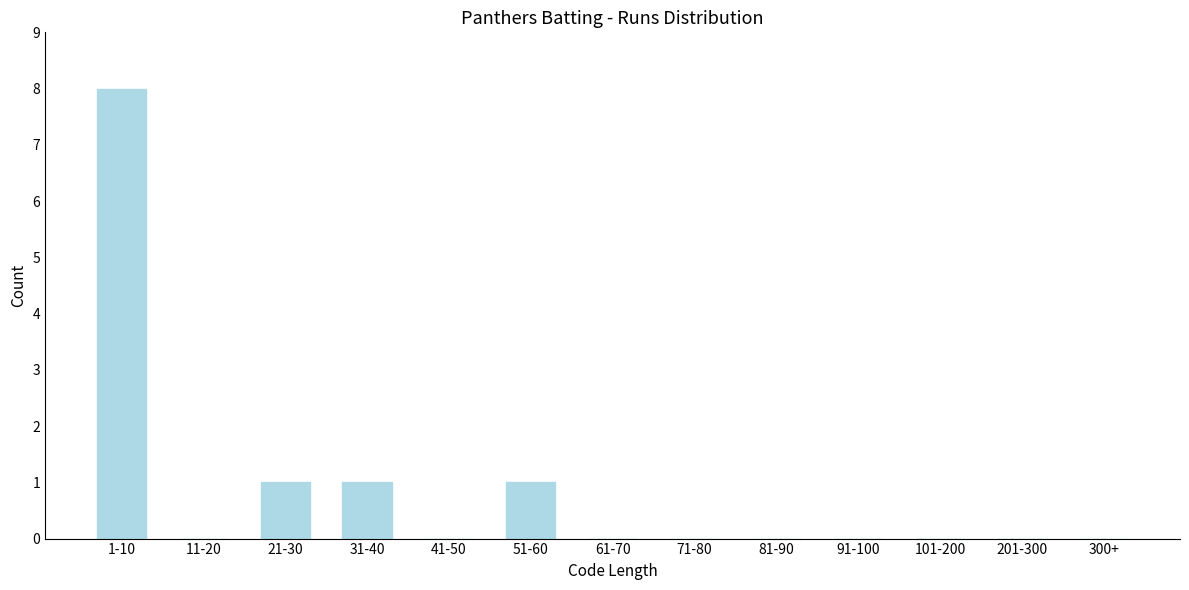

Reading left to right, what are all the values shown in this chart?

1-10=8	11-20=0	21-30=1	31-40=1	41-50=0	51-60=1	61-70=0	71-80=0	81-90=0	91-100=0	101-200=0	201-300=0	300+=0